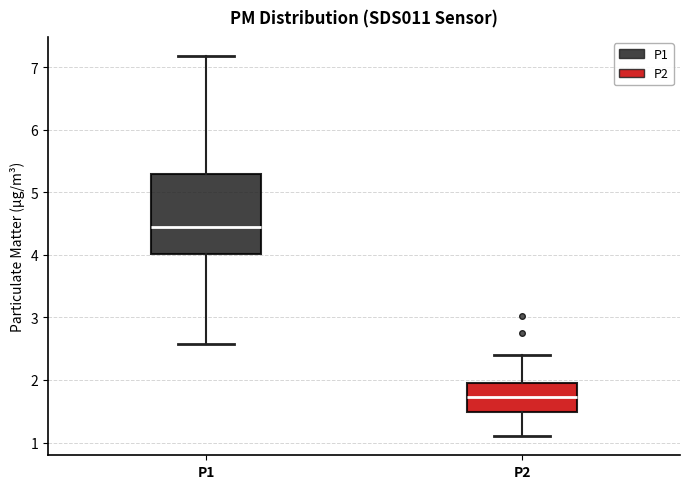

Which box has the highest median line?

P1